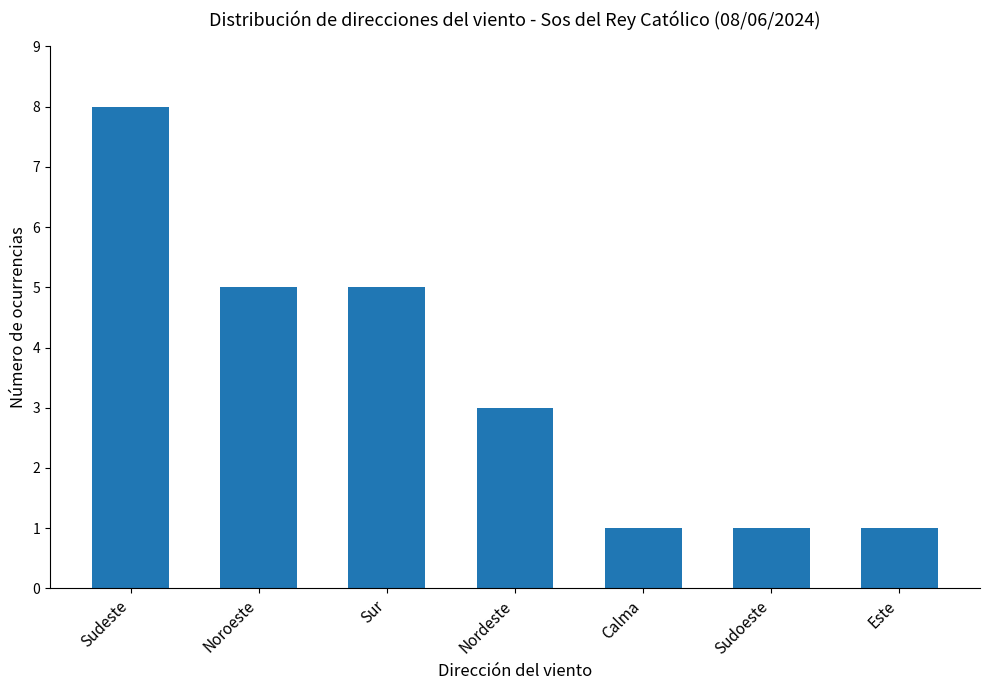

What is the maximum value shown in the chart?

8